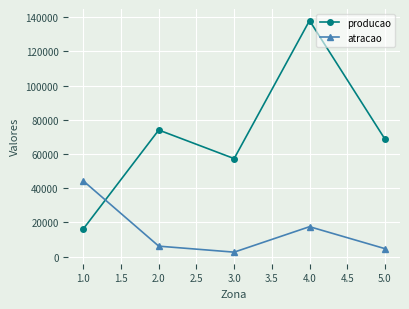

Which series has the widest spread of values?

producao